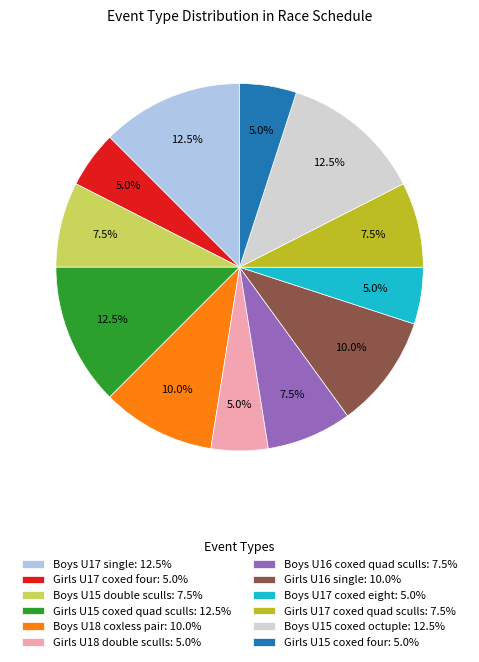

What is the ratio of the value at Boys U17 single to the value at Boys U15 double sculls?

1.7